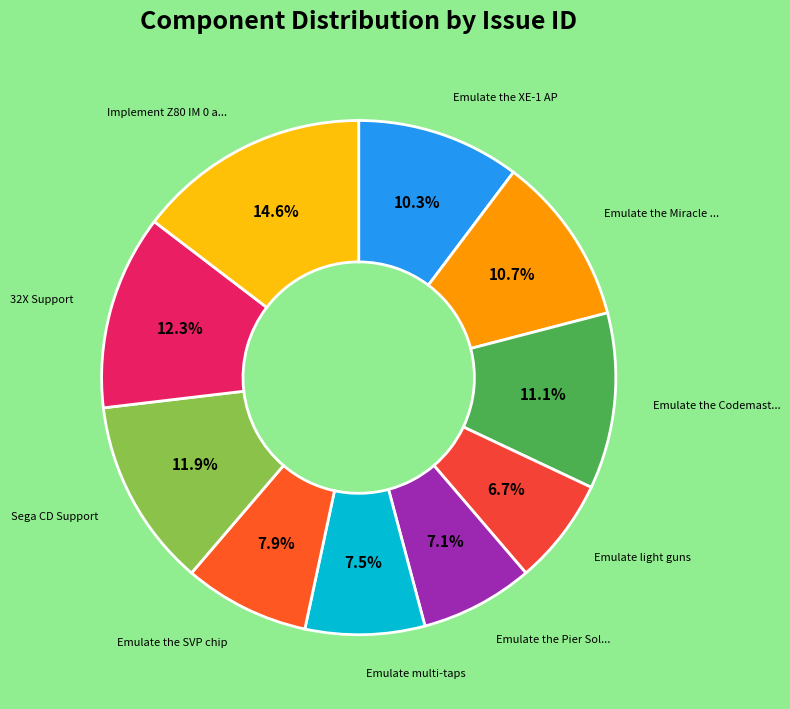

How many slices are in this pie chart?

10